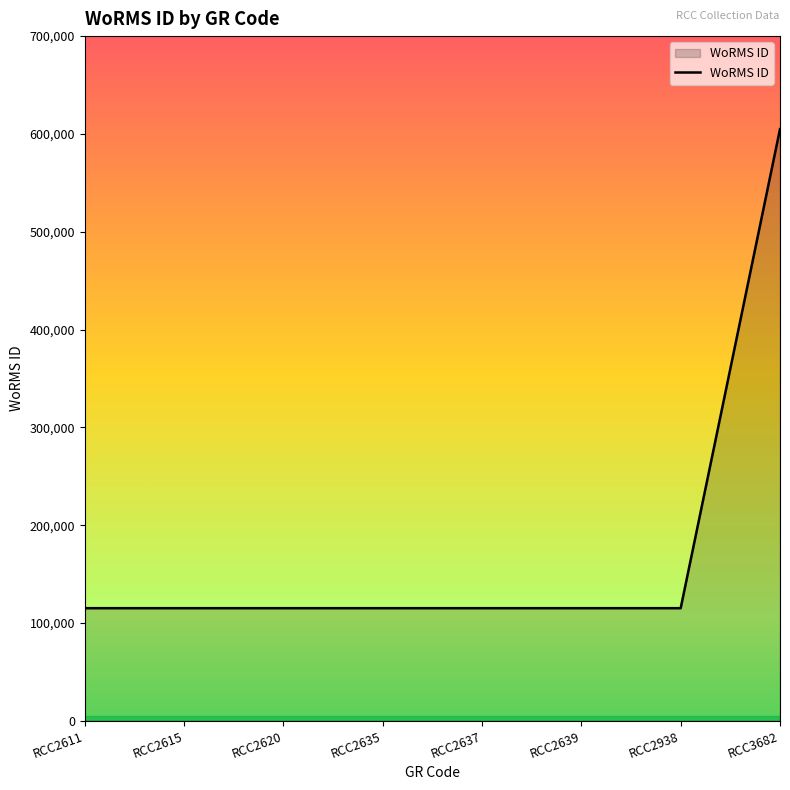

What is the ratio of the value at RCC3682 to the value at RCC2637?

5.3